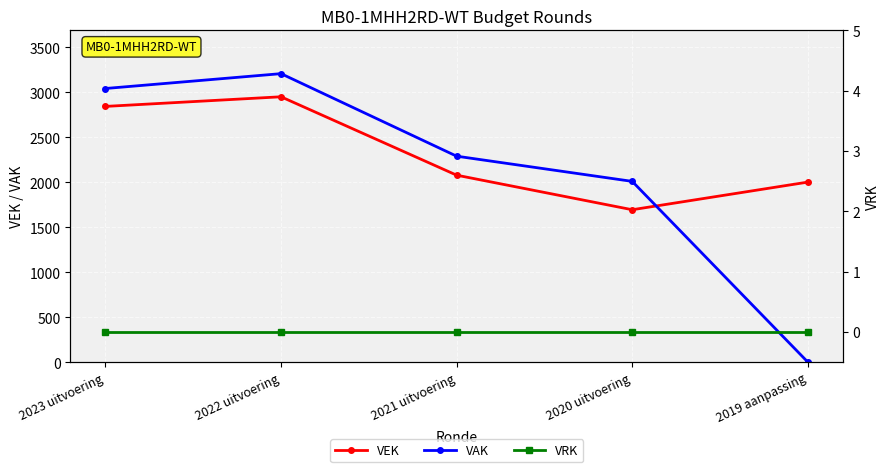

Count the number of categories in the chart.

5